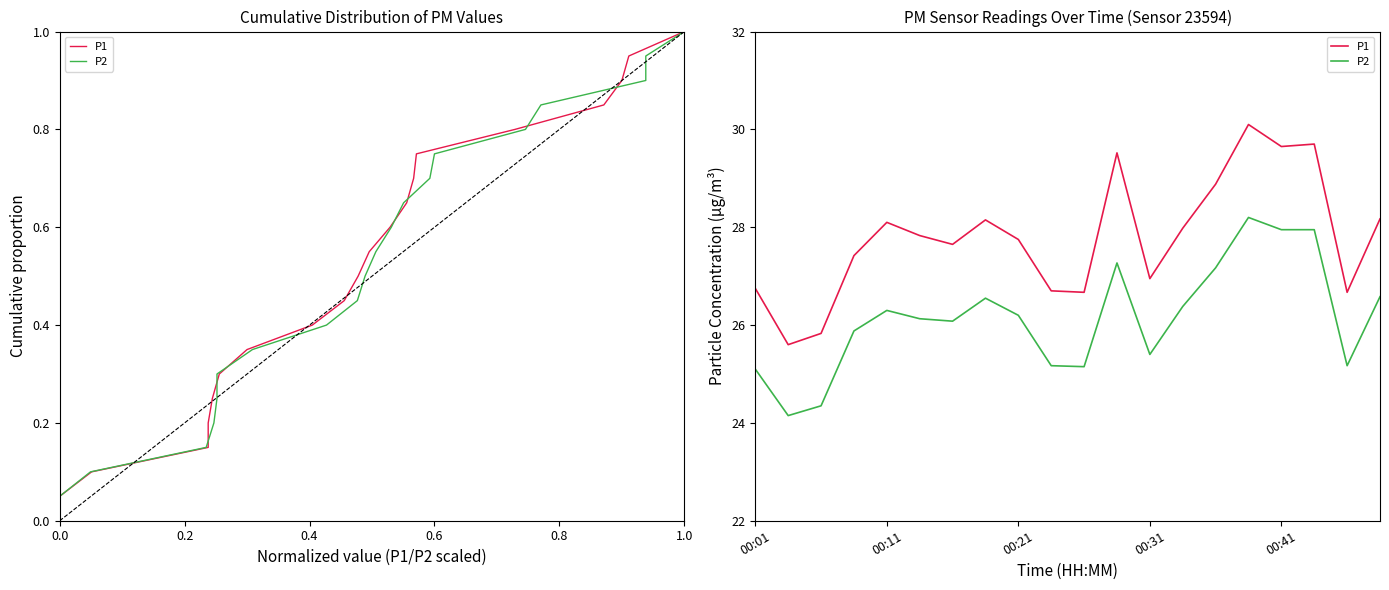

True or false: P1 and P2 cross at least once.

False